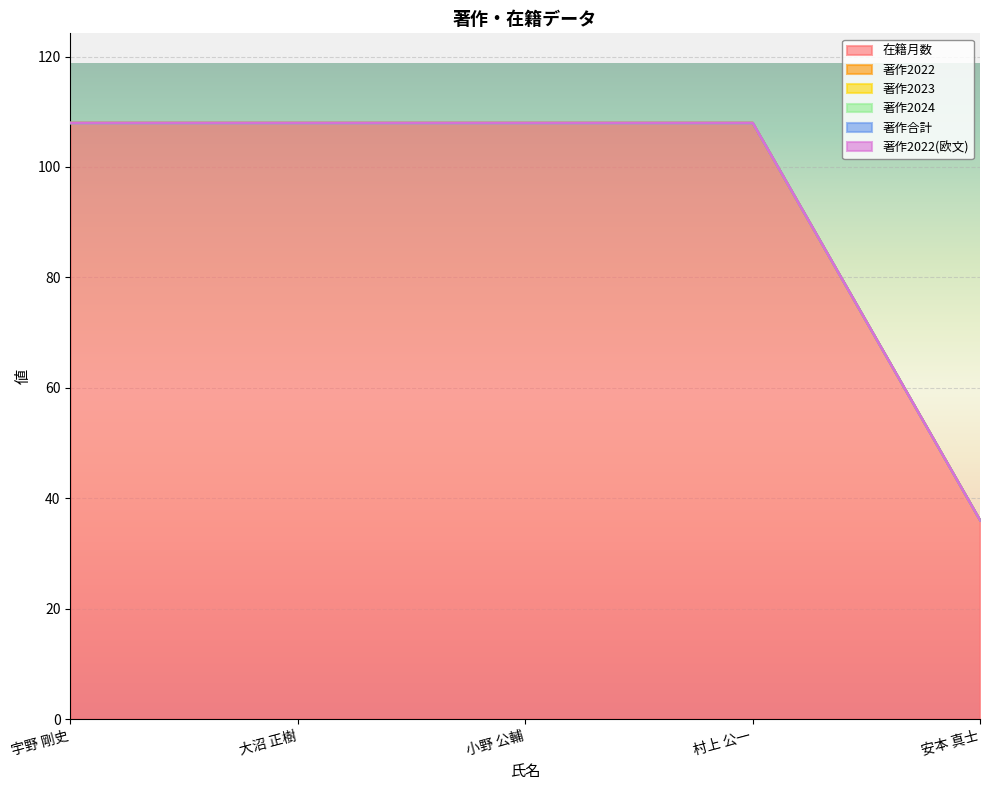

At which label is 著作2024 closest to 0?

宇野 剛史